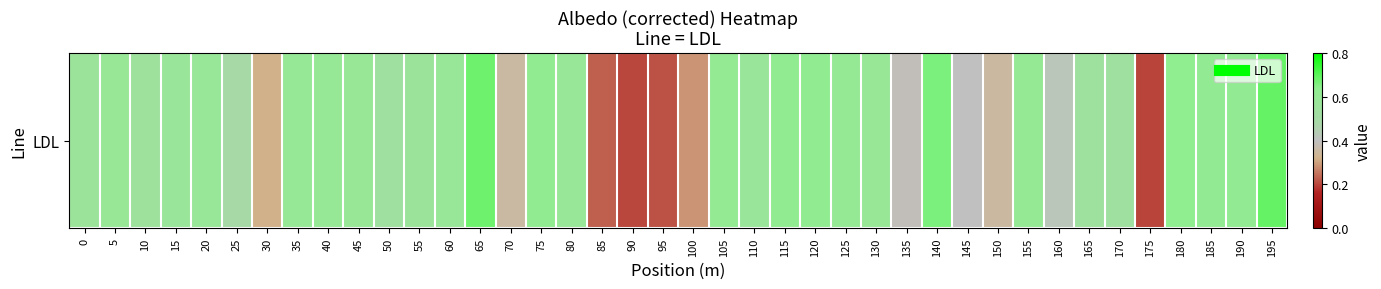

Is it true that the value at 20 is 0.6?

True